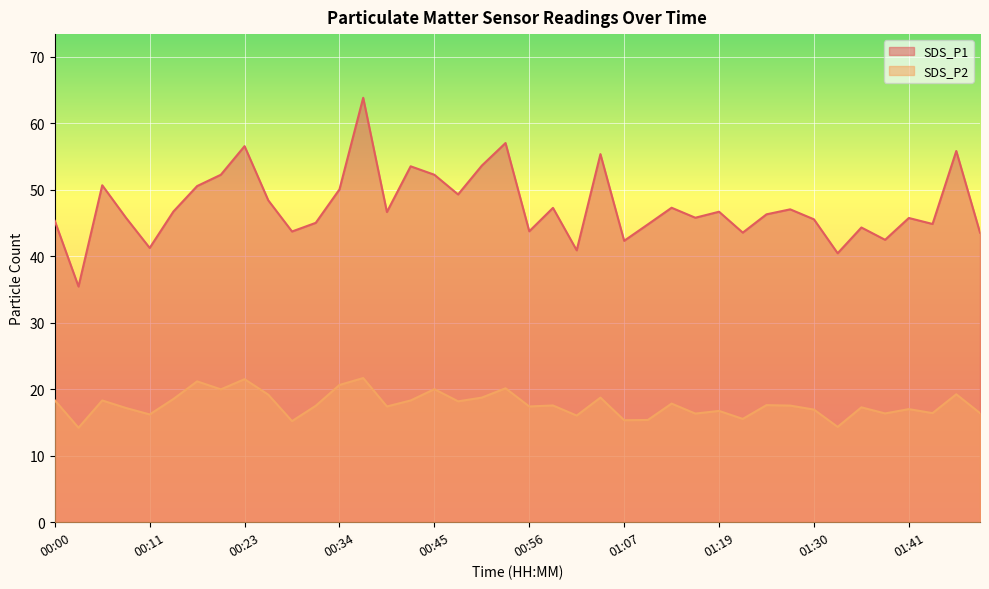

What position from the left is 00:11?

5